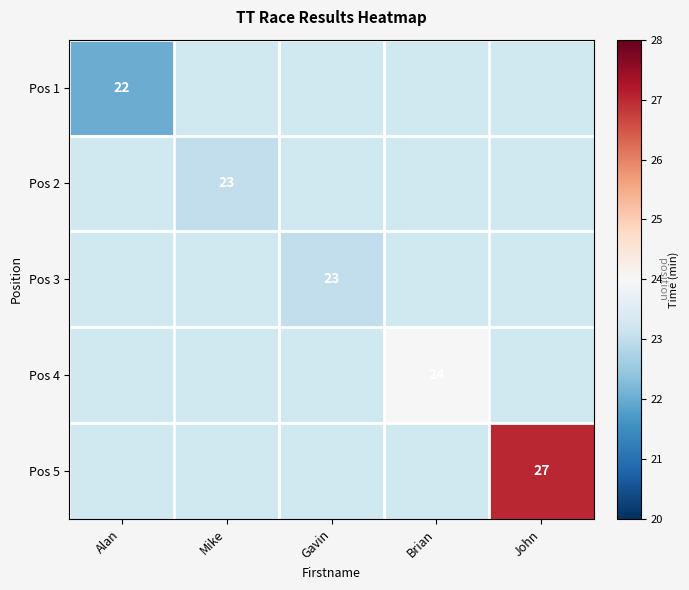

True or false: Pos 4 has a value of 35 at Brian.

False